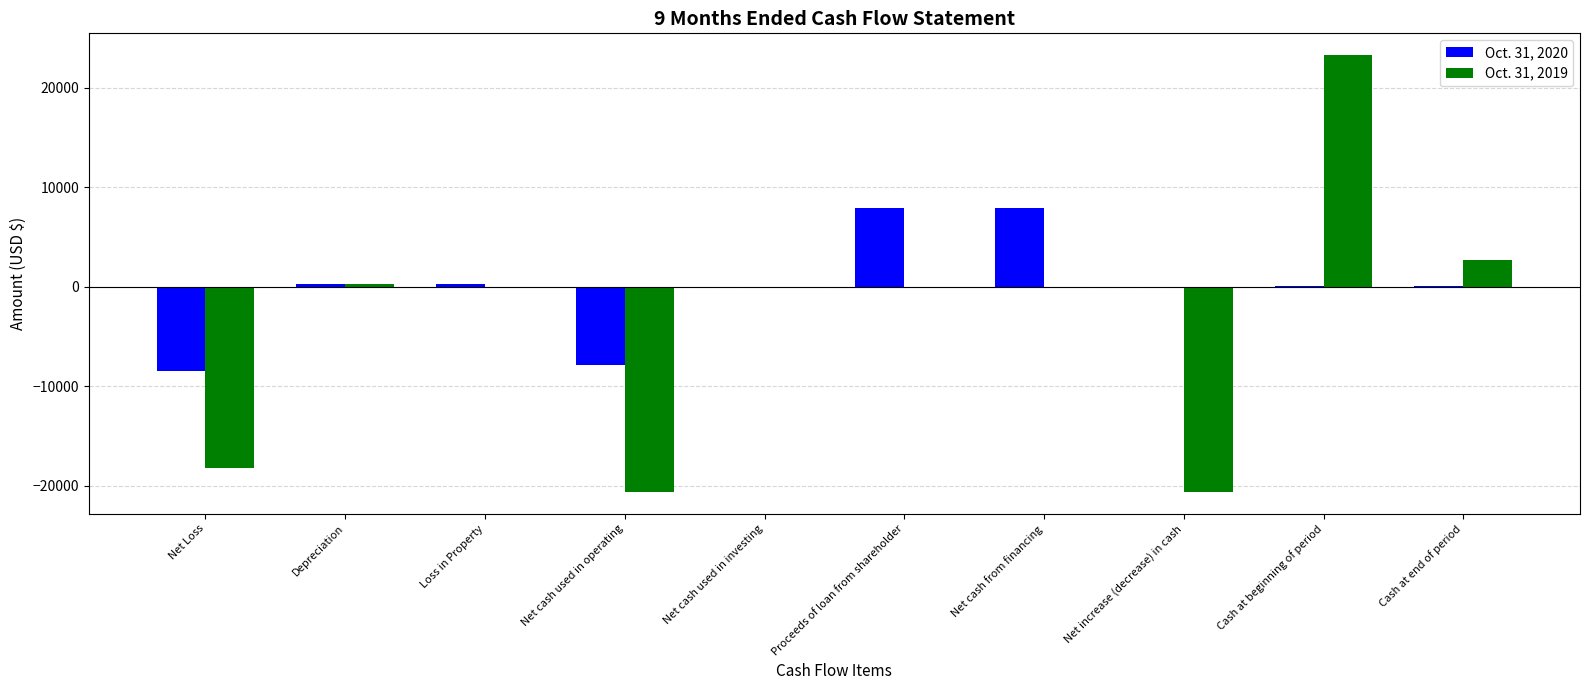

Which series has the largest total across all categories?

Oct. 31, 2020